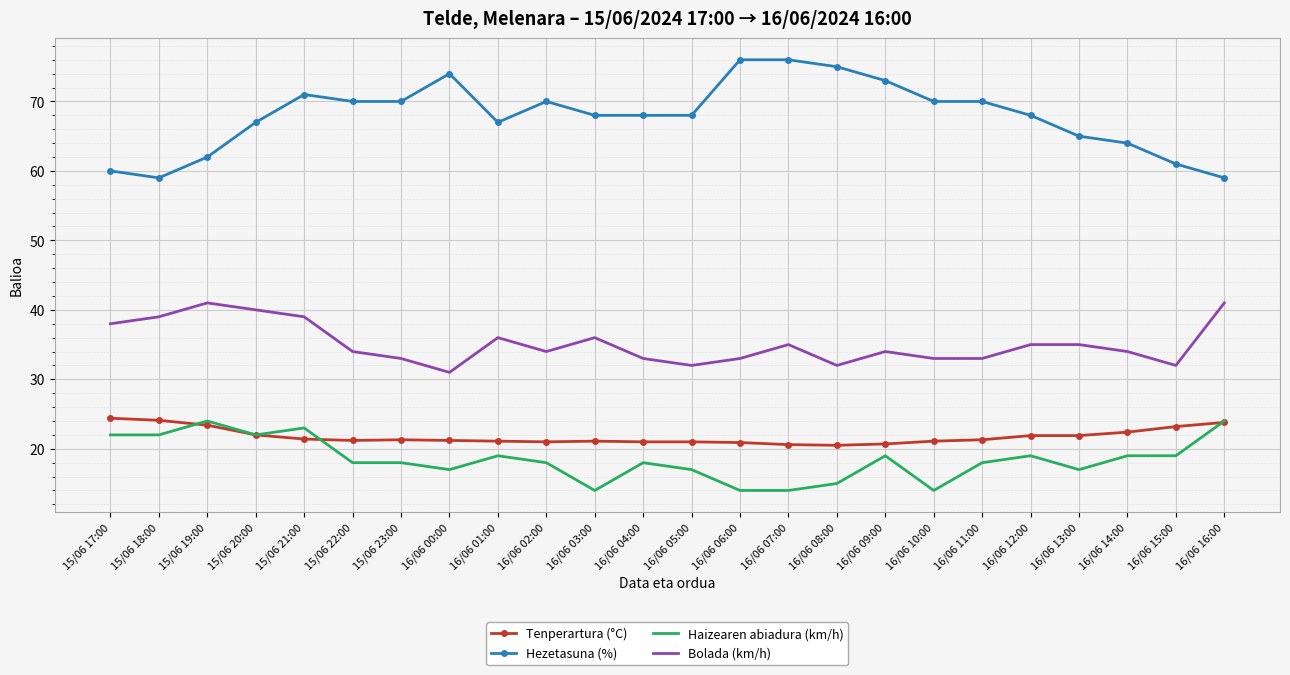

What position from the right is 16/06 06:00?

11